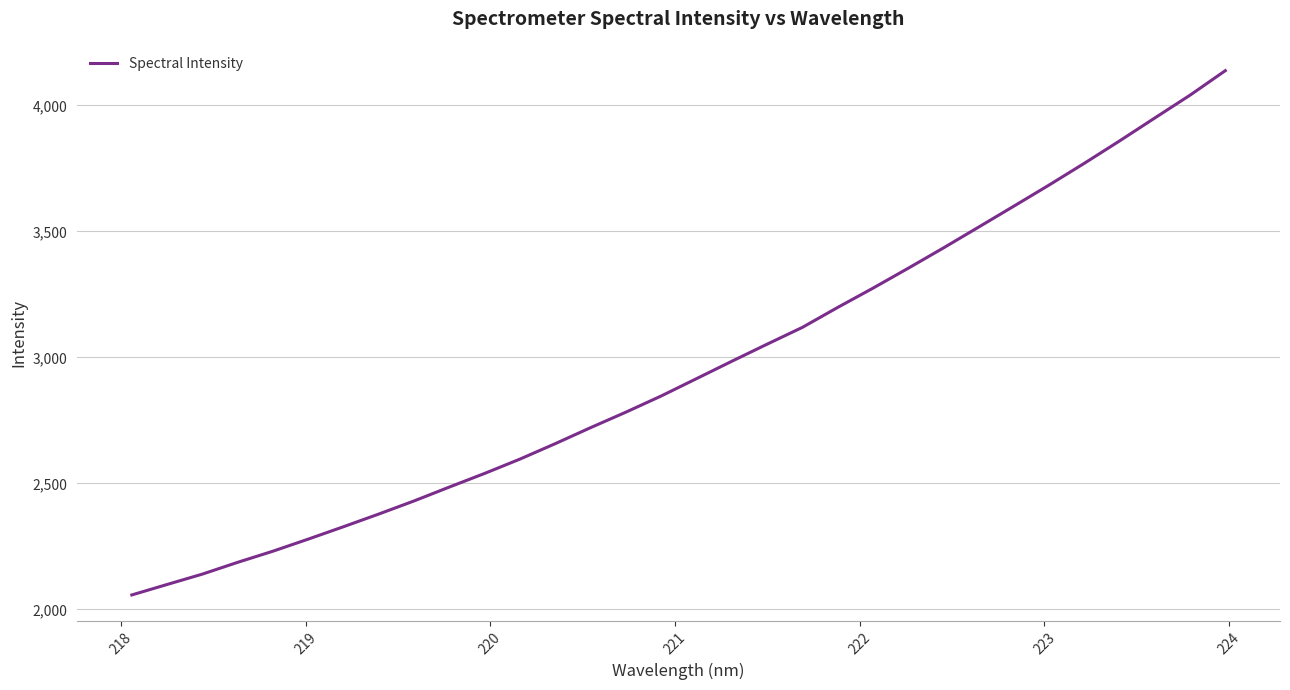

What is the difference between the maximum and minimum values?

2080.5